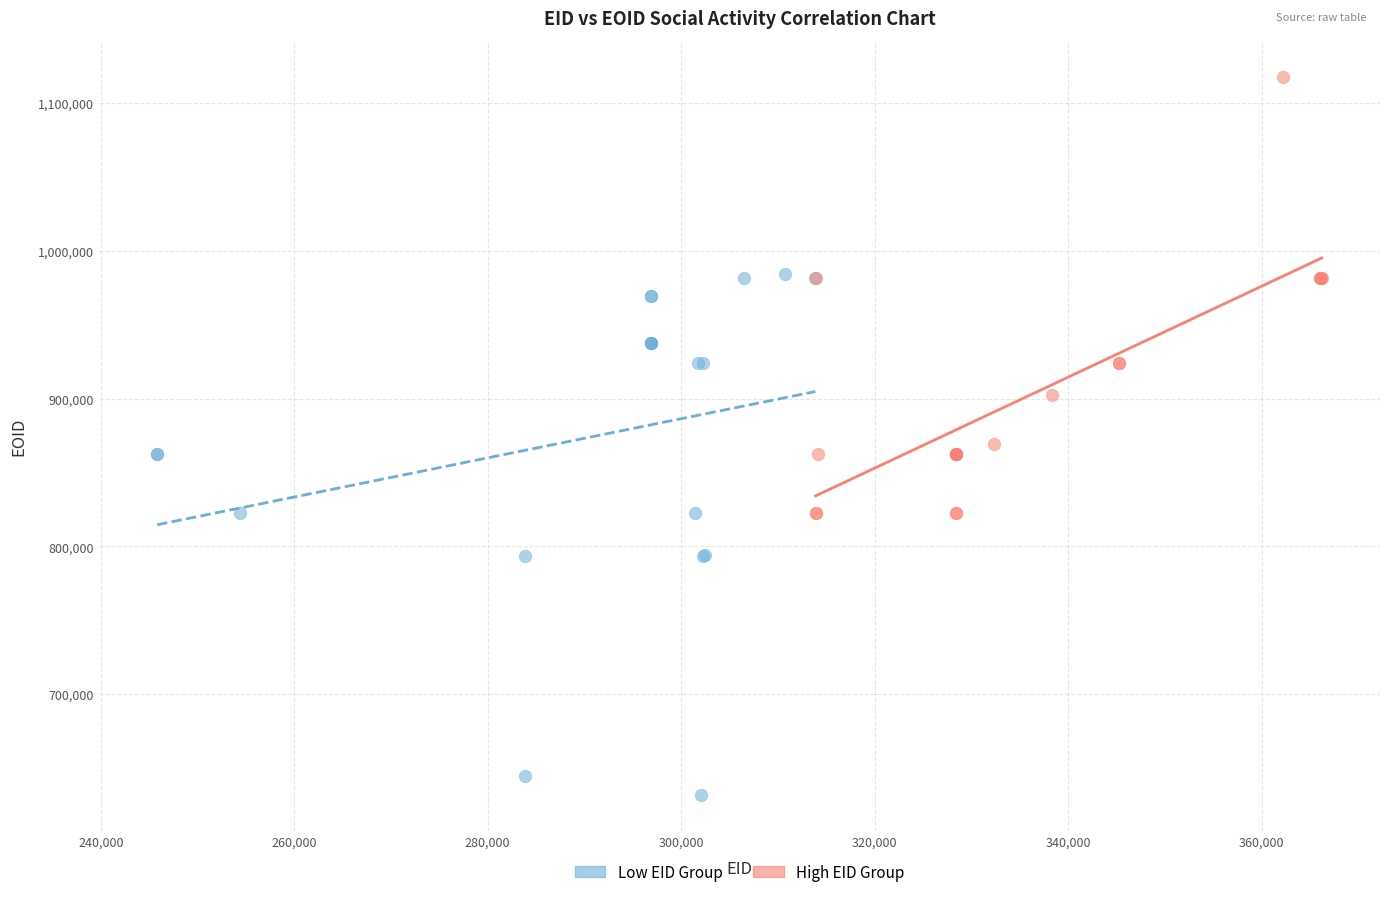

Which series contains the lowest Y value?

Low EID Group